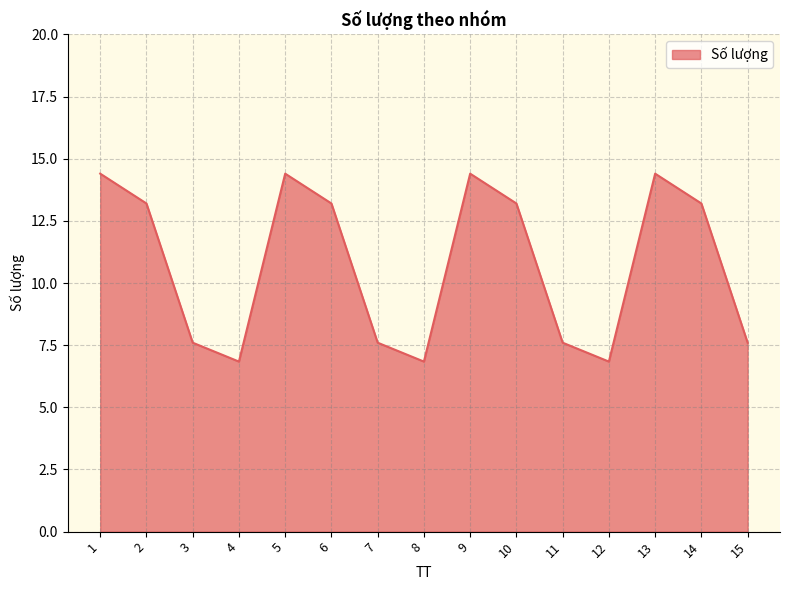

What is the greatest value displayed?

14.4